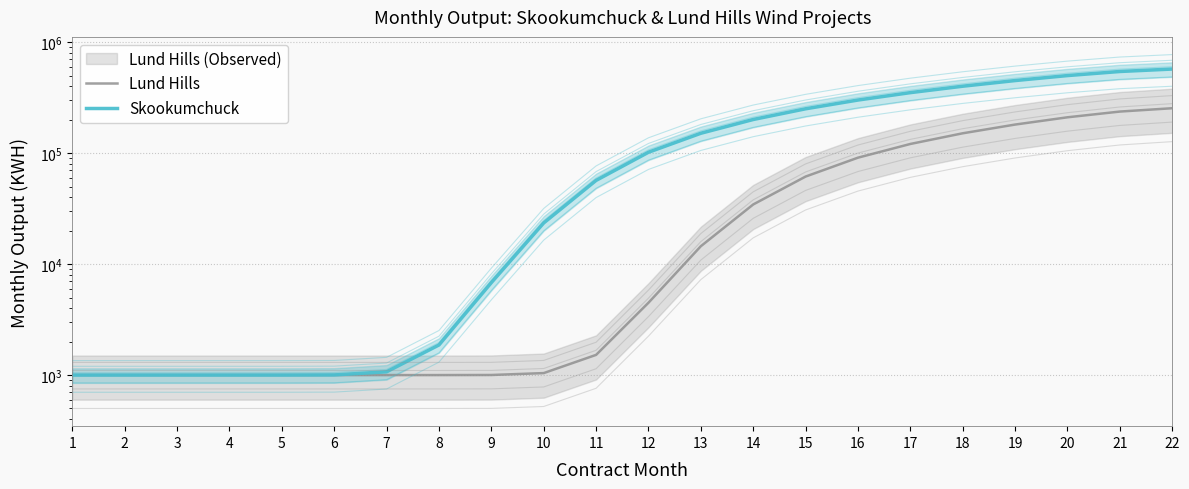

What is the difference between the Skookumchuck values at 13 and 15?

99930.1